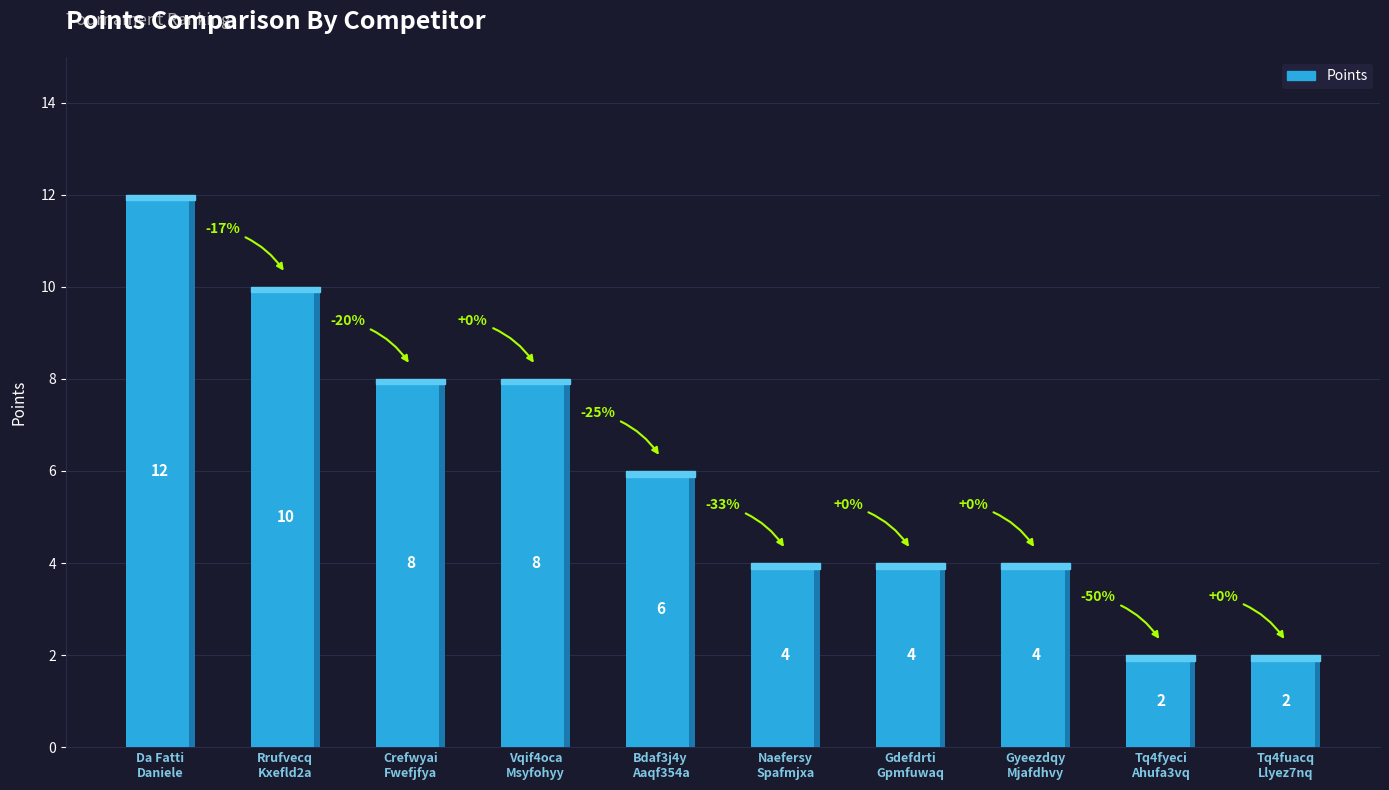

Are the bars grouped side by side (vs. stacked)?

No